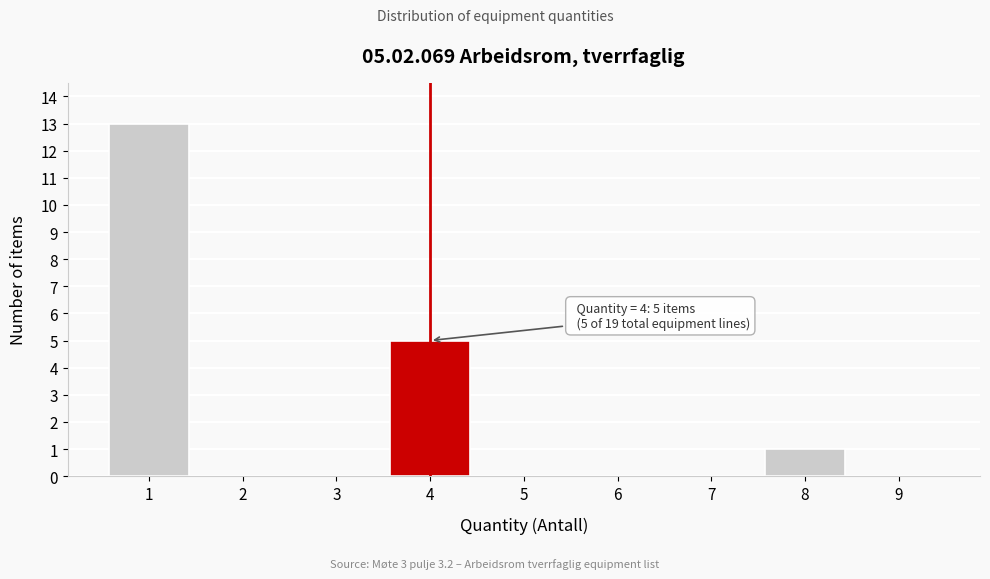

Reading left to right, list all the values displayed in this chart.

1=13	2=0	3=0	4=5	5=0	6=0	7=0	8=1	9=0